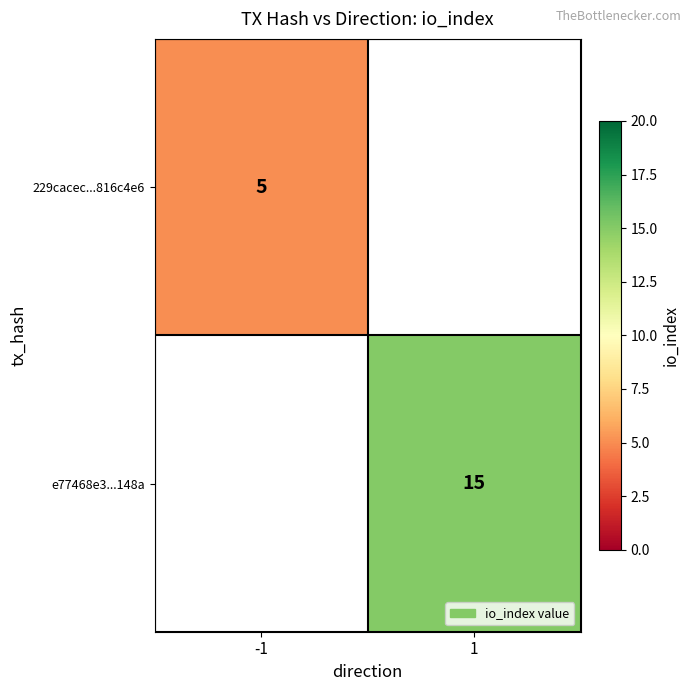

What is the smallest value displayed?

5.0